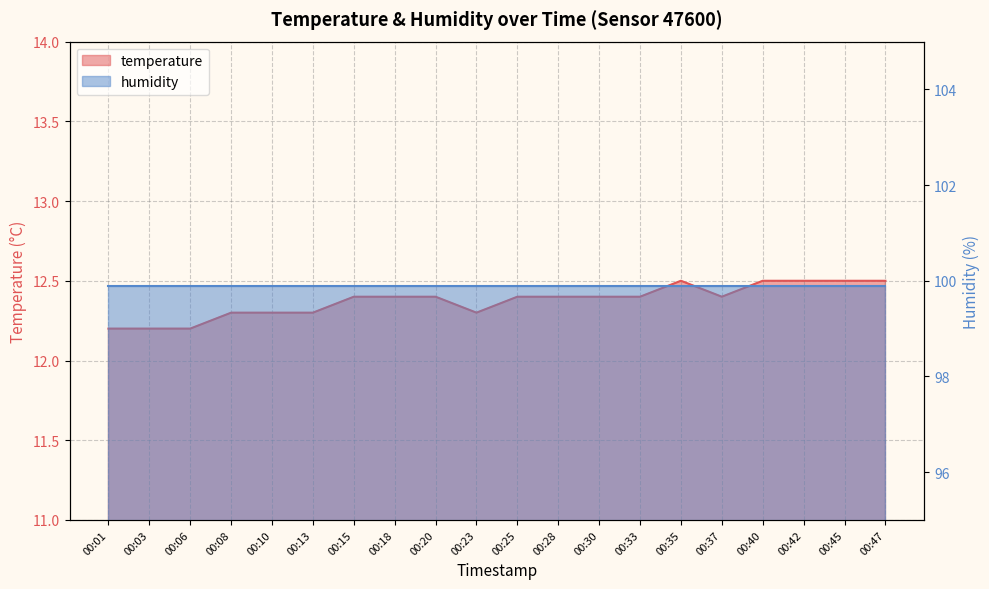

Reading right to left, transcribe all the data shown in this chart.

12.5	12.5	12.5	12.5	12.4	12.5	12.4	12.4	12.4	12.4	12.3	12.4	12.4	12.4	12.3	12.3	12.3	12.2	12.2	12.2